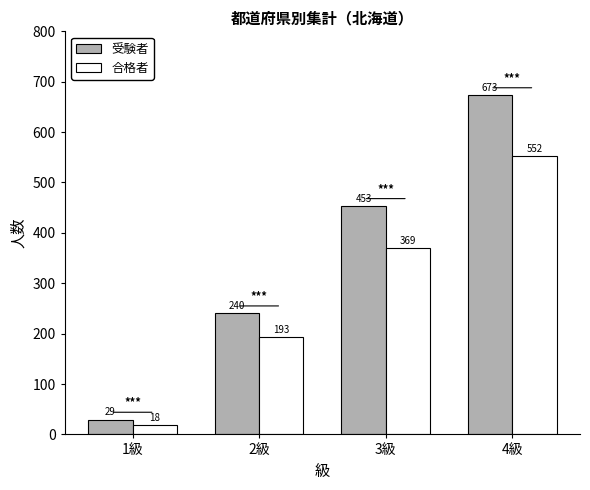

How many data points does each series have?

4